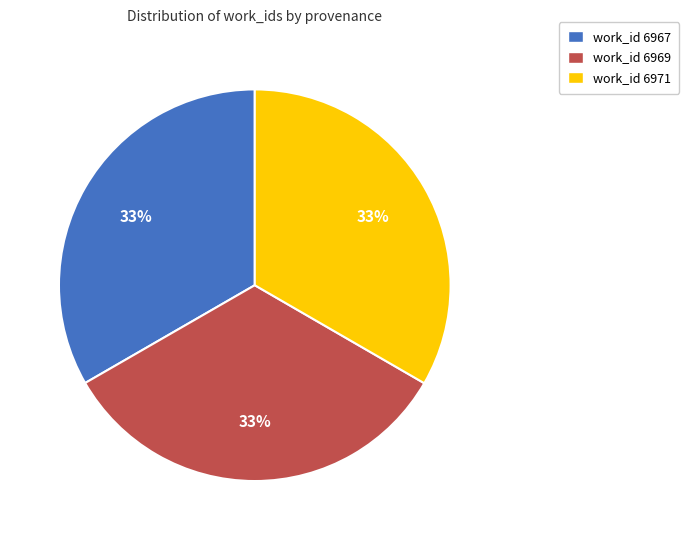

Count the number of slices in the pie.

3